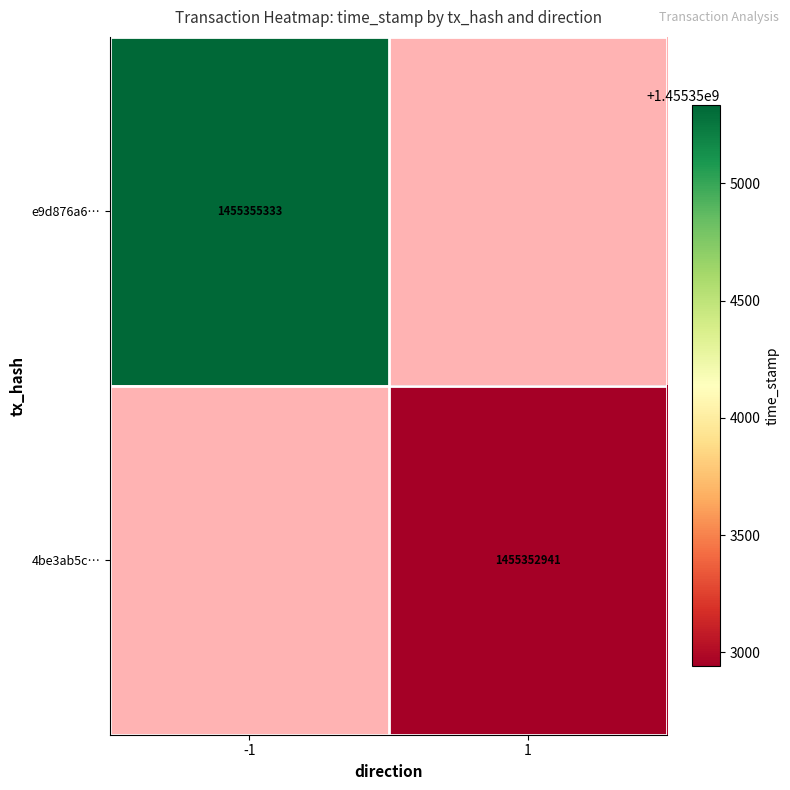

Is the value of 4be3ab5c… at 1 greater than the value of e9d876a6… at -1?

No